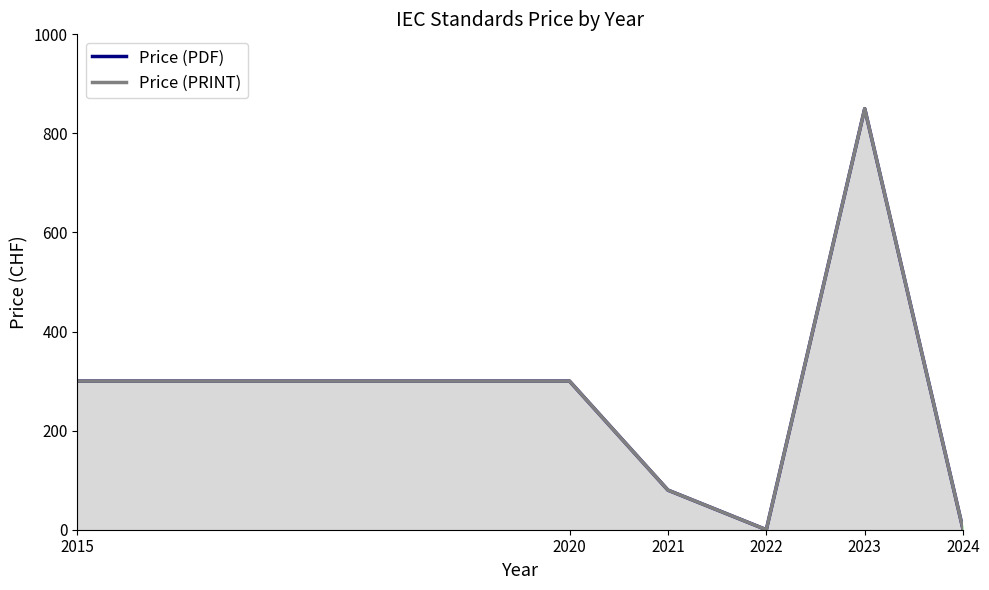

At which category is the sum across all series the highest?

2023